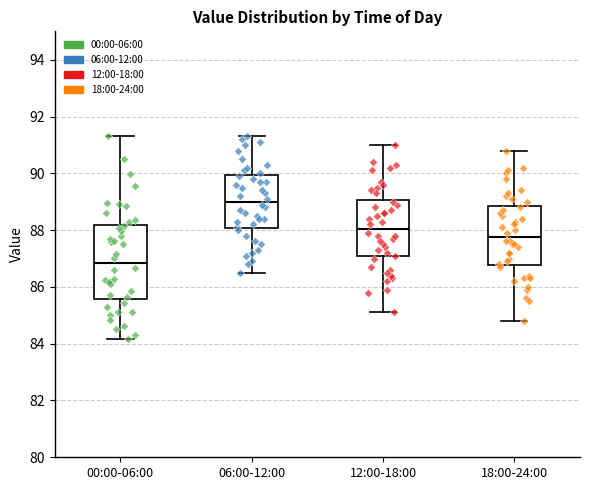

Where does the upper whisker of the box for 00:00-06:00 end on the y-axis? The values are not printed on the chart, so give them approximately, as read against the axis.

91.4